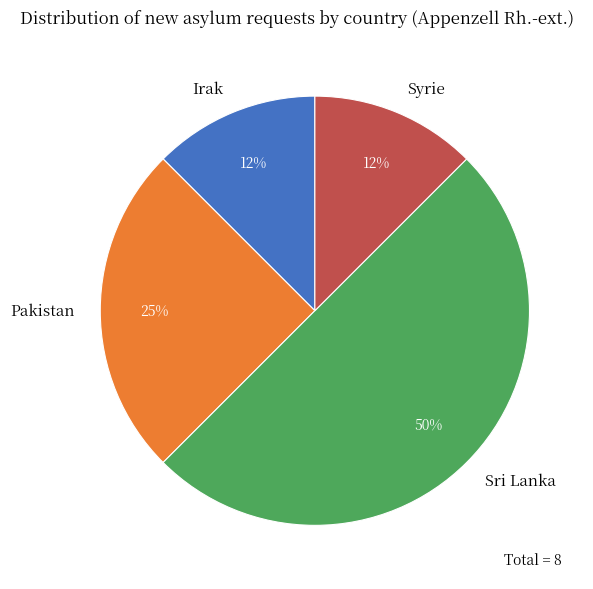

Is Pakistan the majority of the pie?

No